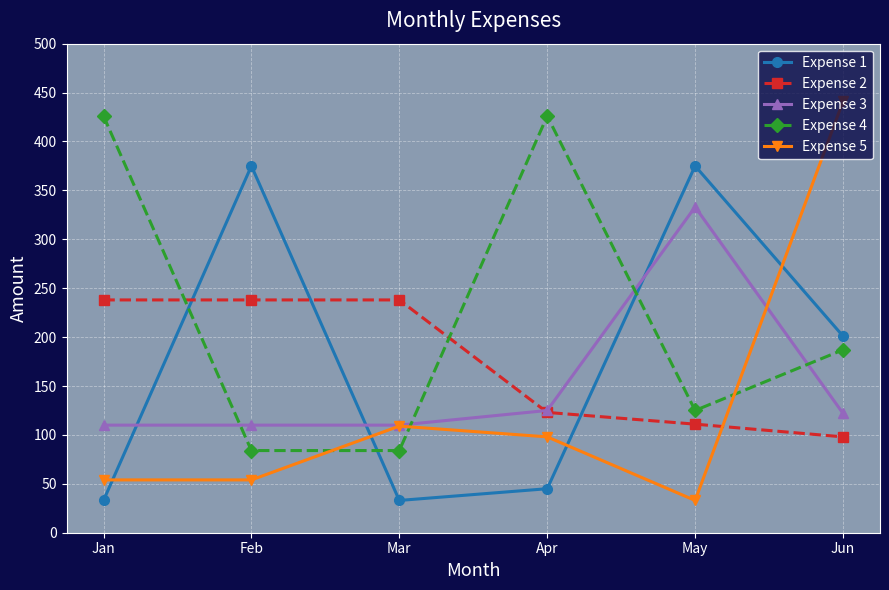

True or false: Expense 2 and Expense 3 cross at least once.

True